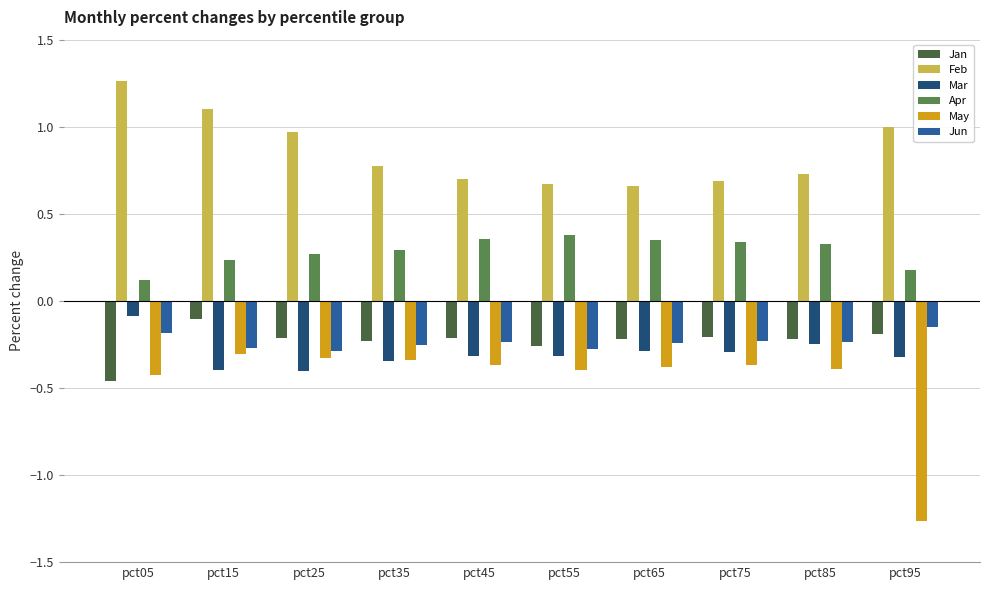

What is the sum of all Jan values?

-2.3